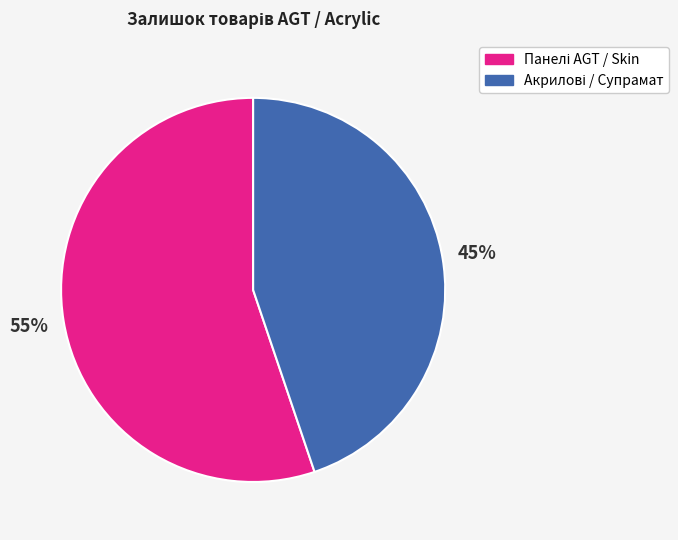

How many slices are in this pie chart?

2